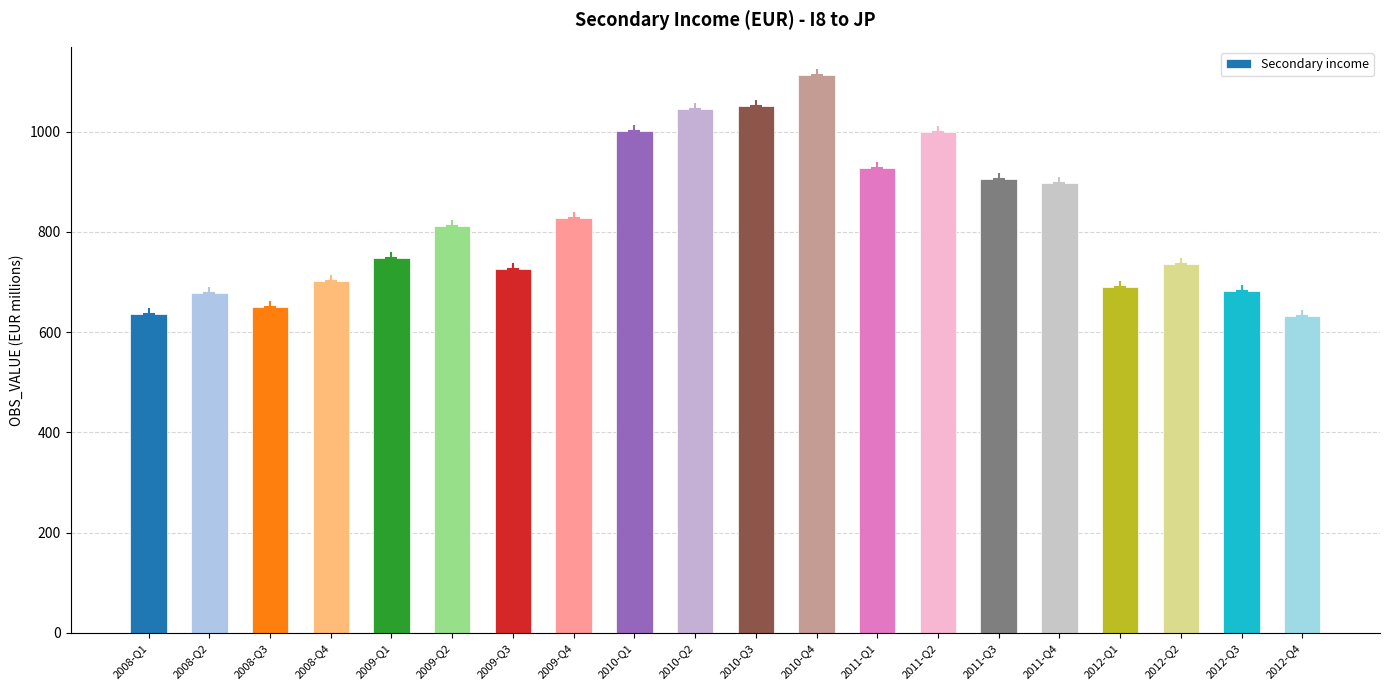

What is the average value?

823.0